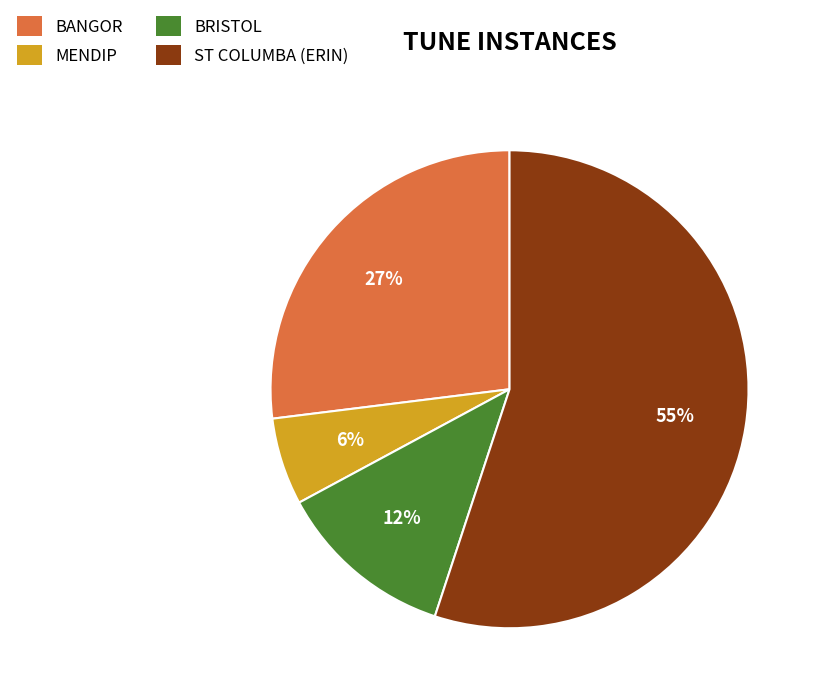

To the nearest percent, what is the difference between the MENDIP and ST COLUMBA (ERIN) slice percentages?

49%